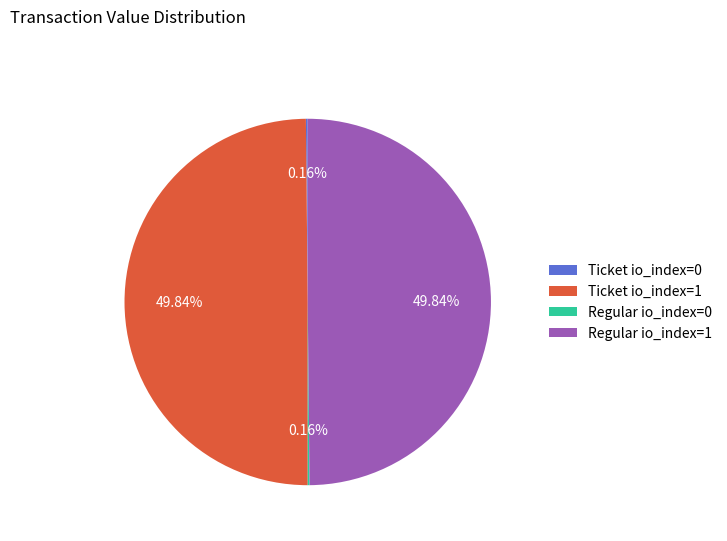

Approximately how many times larger is the value at Regular io_index=1 compared to Ticket io_index=1?

1.0